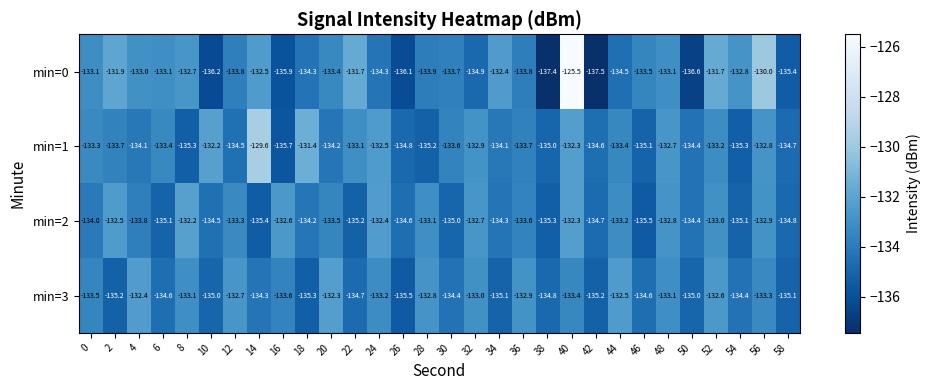

What is the difference between the min=2 values at 8 and 6?

2.9